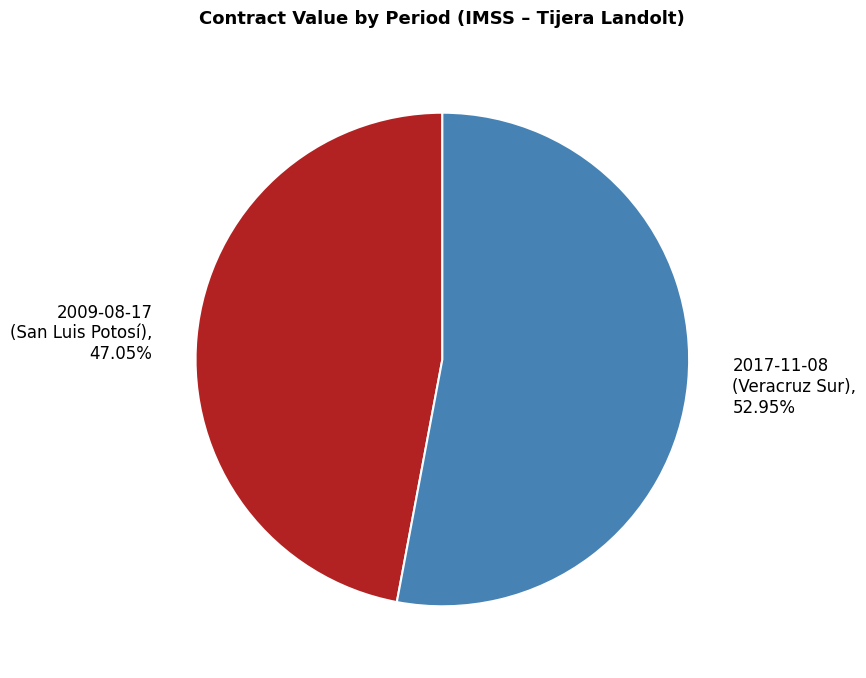

Is there any slice that represents more than half of the pie?

Yes